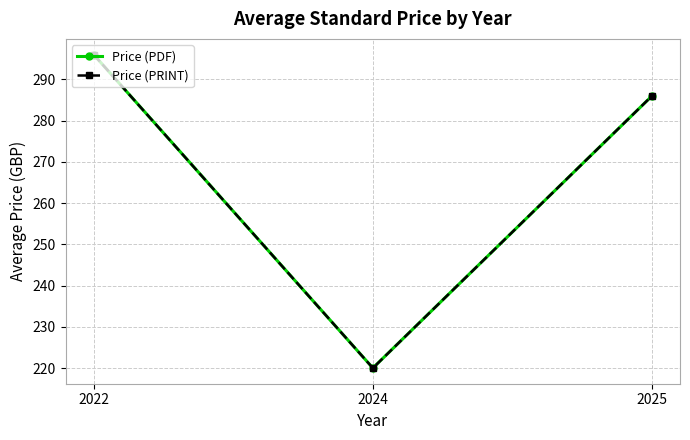

Does the chart have visible grid lines?

Yes